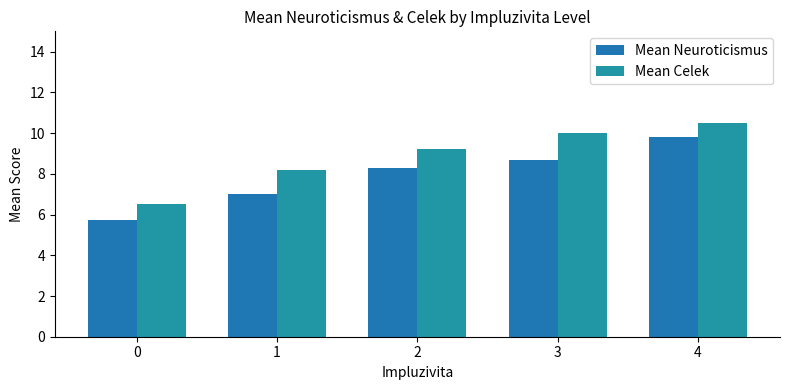

At which label is Mean Neuroticismus closest to 7?

1